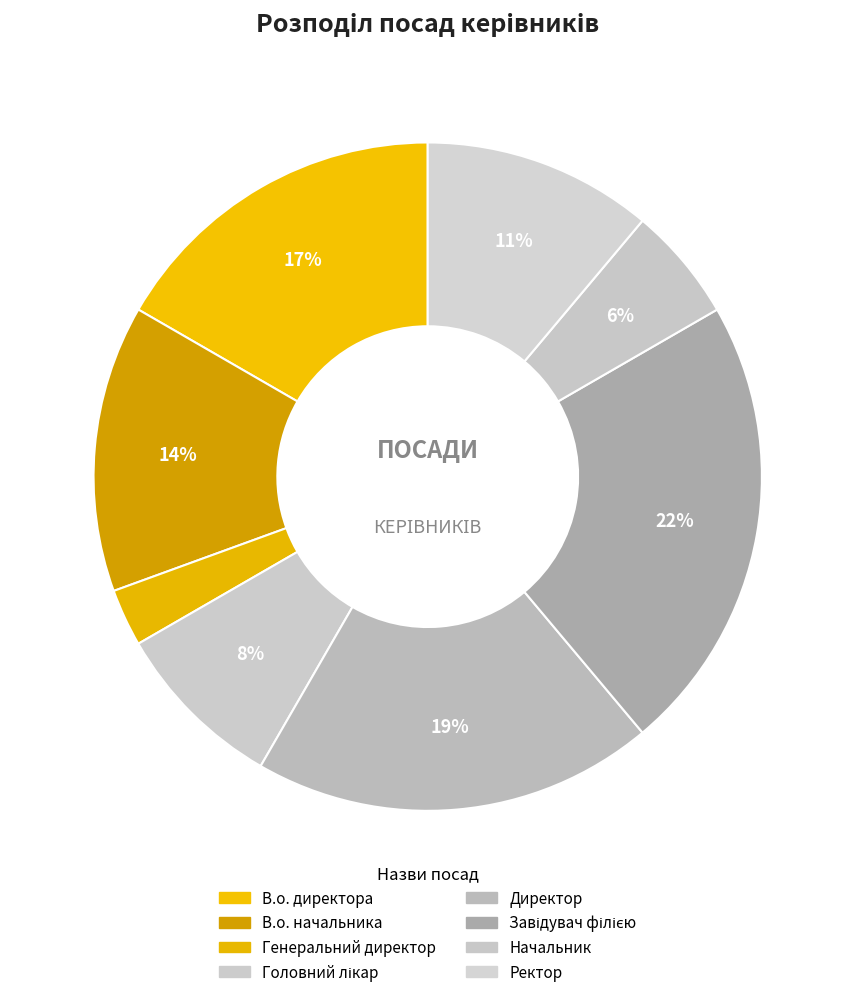

Is it true that Директор is 34% of the pie?

False